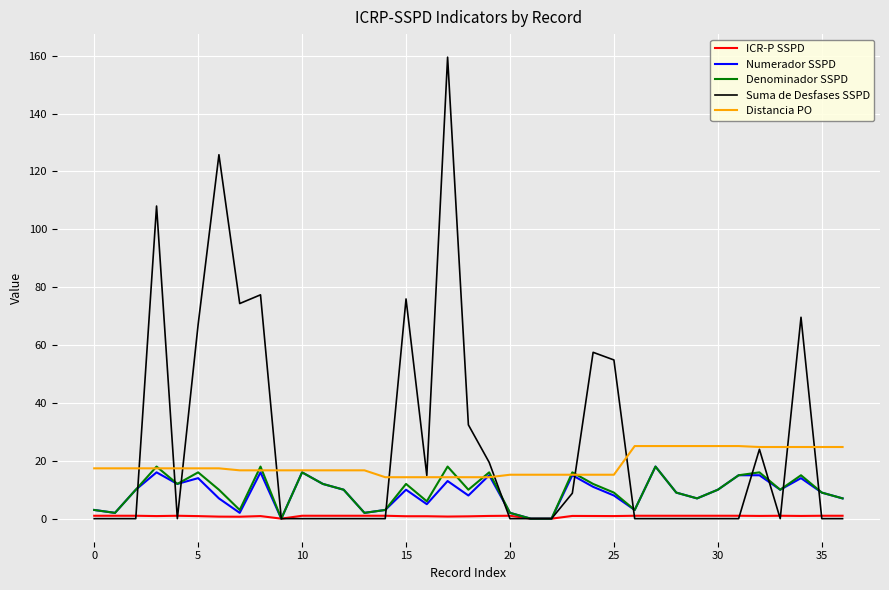

Which series has the widest spread of values?

Suma de Desfases SSPD